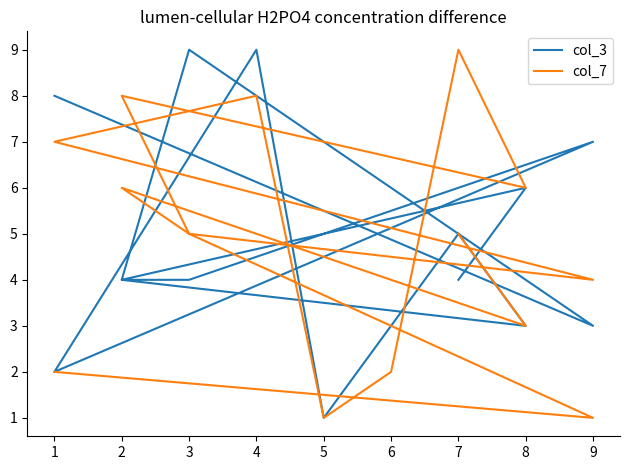

Between which two adjacent categories do col_7 and col_3 first intersect?

7 and 8